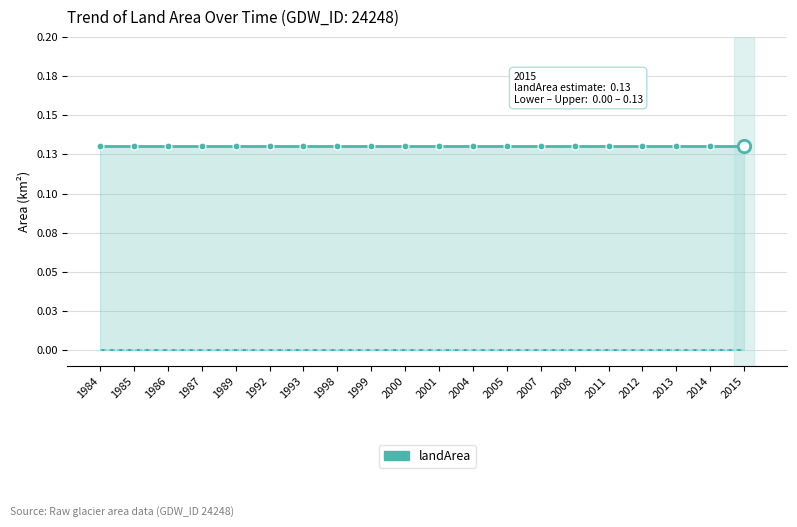

Is the value of waterArea at 2007 greater than the value of landArea at 2004?

No